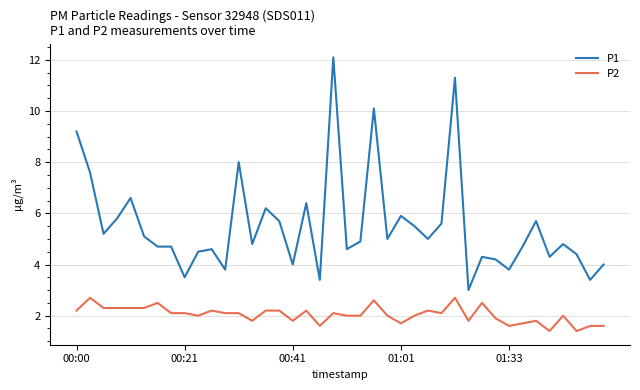

Rank the series by their maximum value, from highest to lowest.

P1, P2